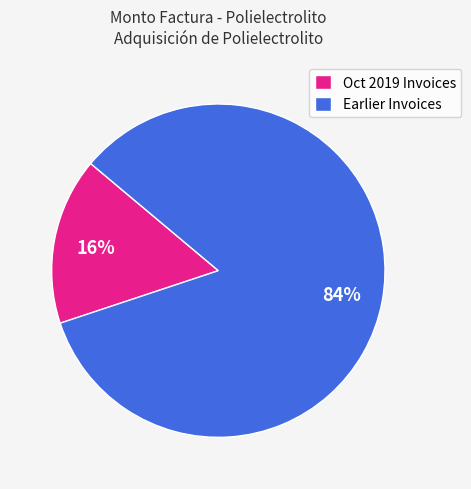

Combined, do Earlier Invoices and Oct 2019 Invoices account for over 50%?

Yes